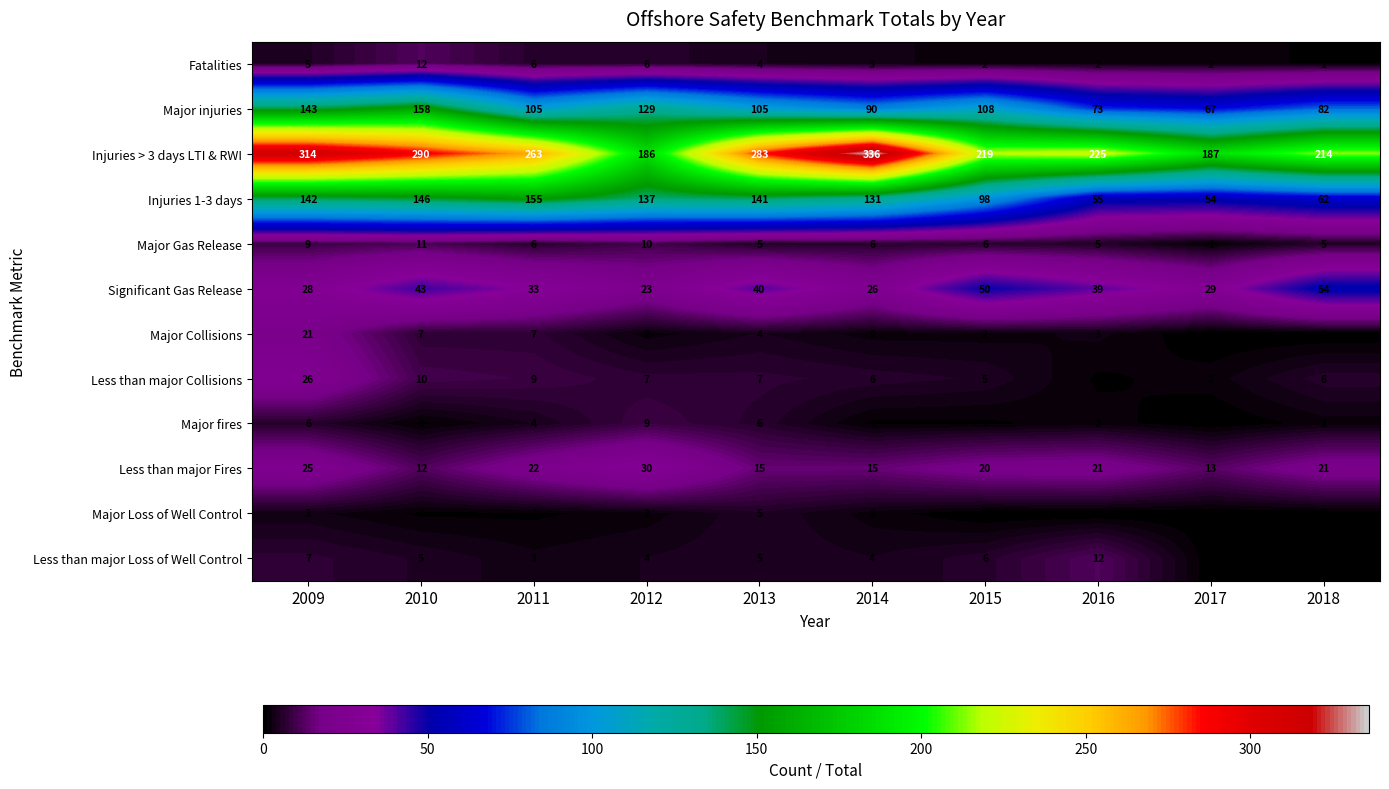

Is the value of Injuries > 3 days LTI & RWI at 2010 greater than the value of Significant Gas Release at 2010?

Yes